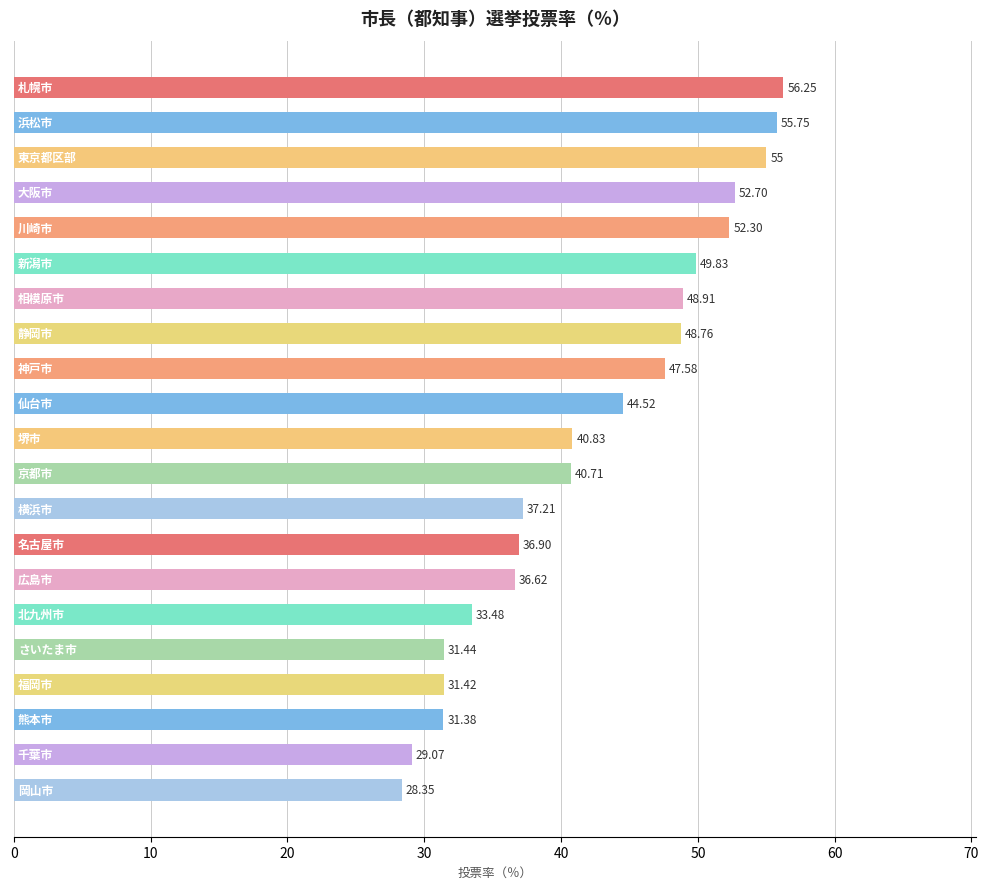

What is the average value?

42.3